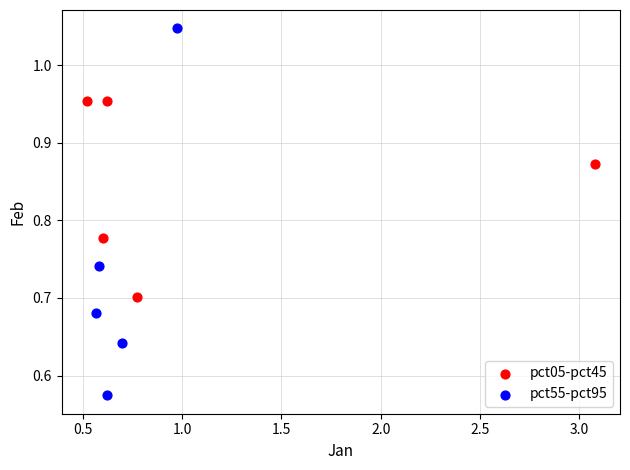

Which series contains the lowest Y value?

pct55-pct95